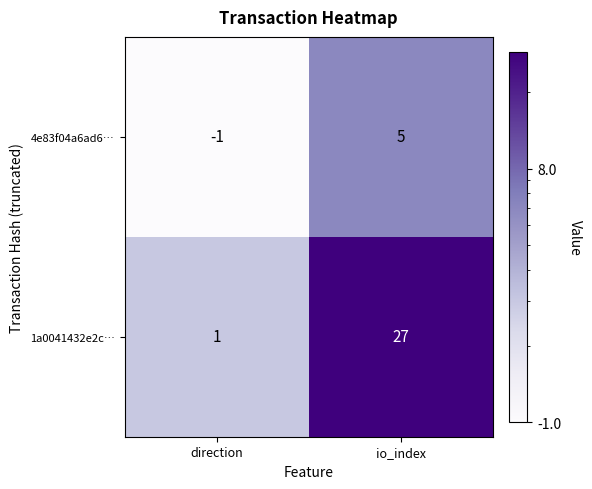

The 4e83f04a6ad6… series shows 3 at io_index. True or false?

False